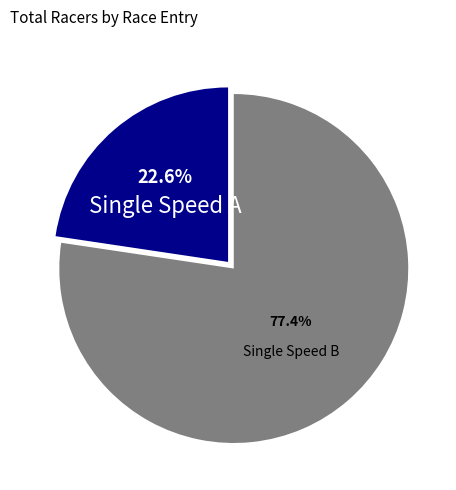

Does any single category account for the majority?

Yes